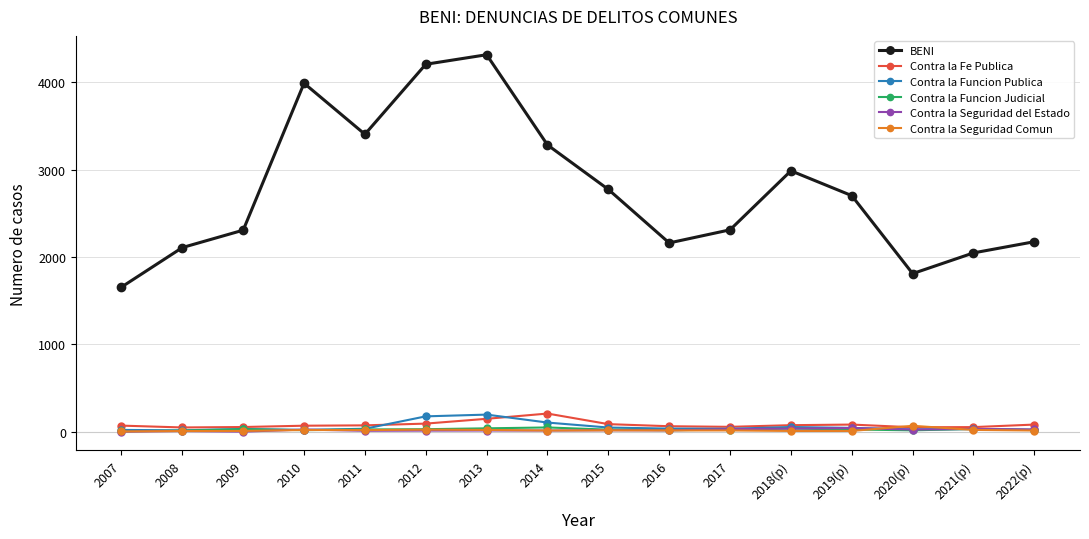

True or false: BENI and Contra la Funcion Judicial intersect in this chart.

False